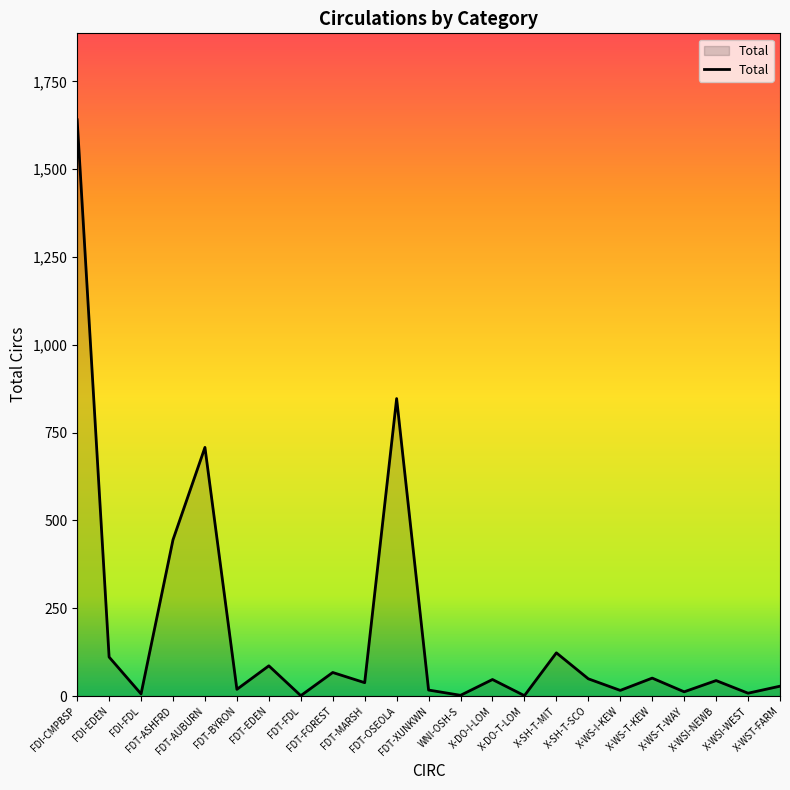

At which label does the data first exceed 44?

FDI-CMPBSP